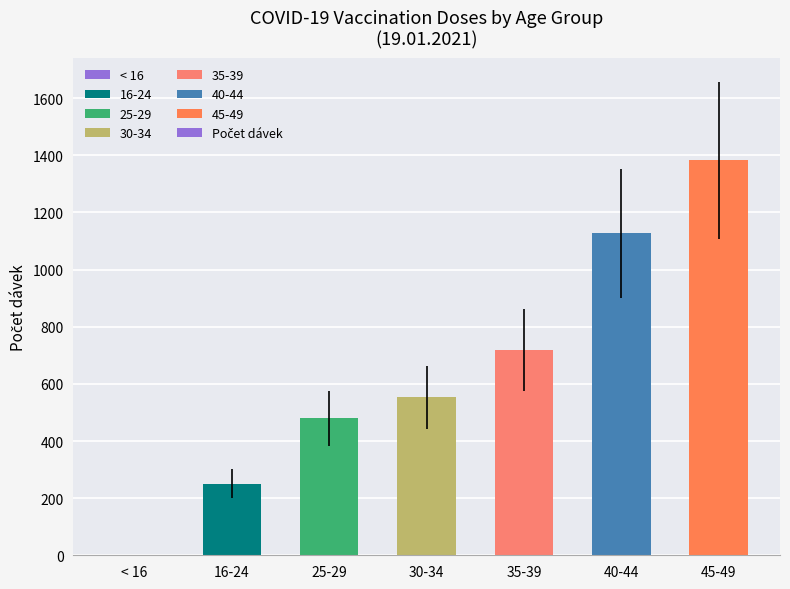

The chart shows a value of 328 at 35-39. True or false?

False